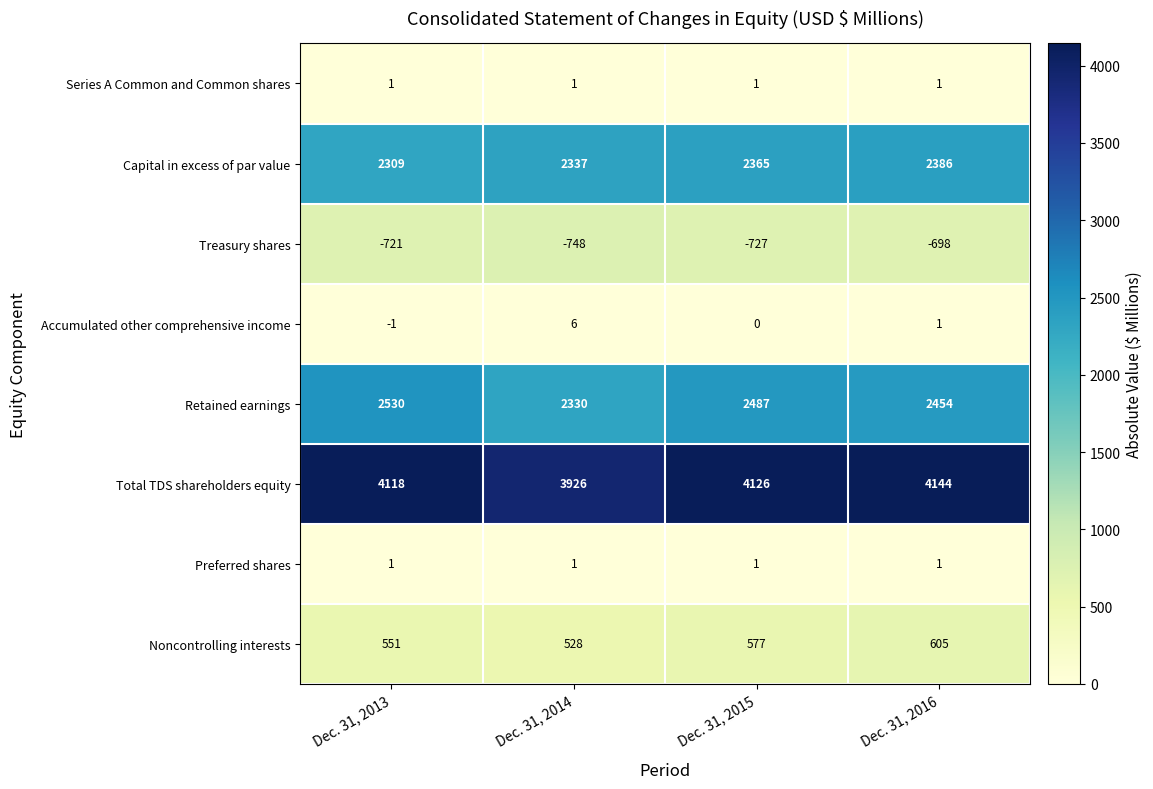

List the labels in order of Total TDS shareholders equity value, largest first.

Dec. 31, 2016, Dec. 31, 2015, Dec. 31, 2013, Dec. 31, 2014